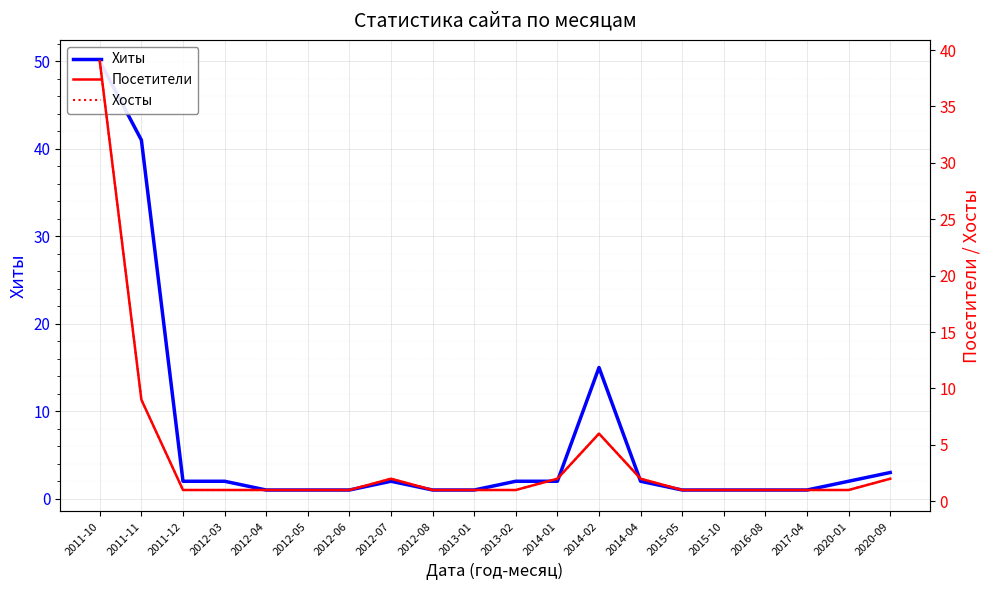

How many lines are shown in the chart?

3